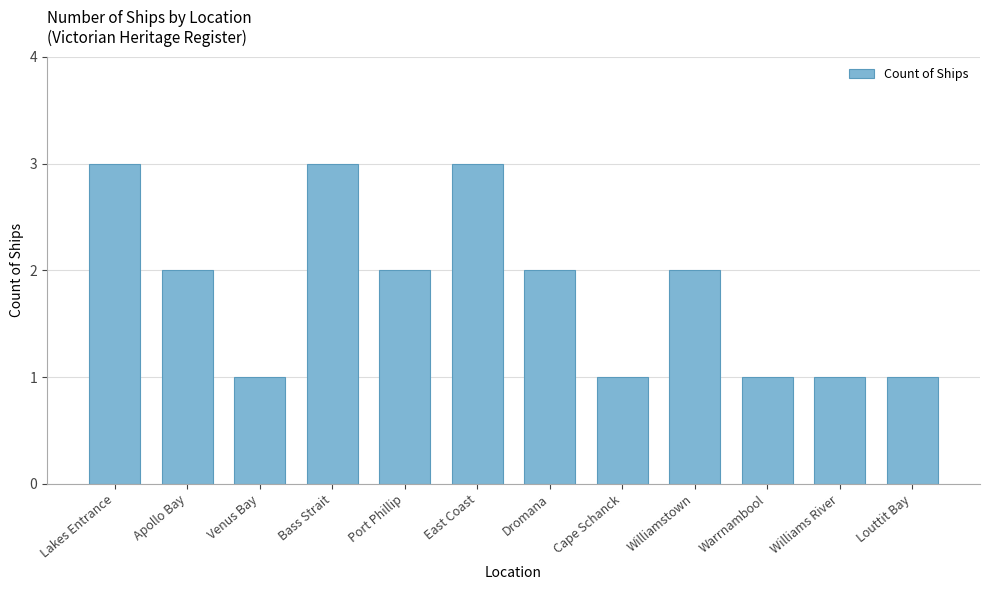

What is the label of the 9th bar from the left?

Williamstown